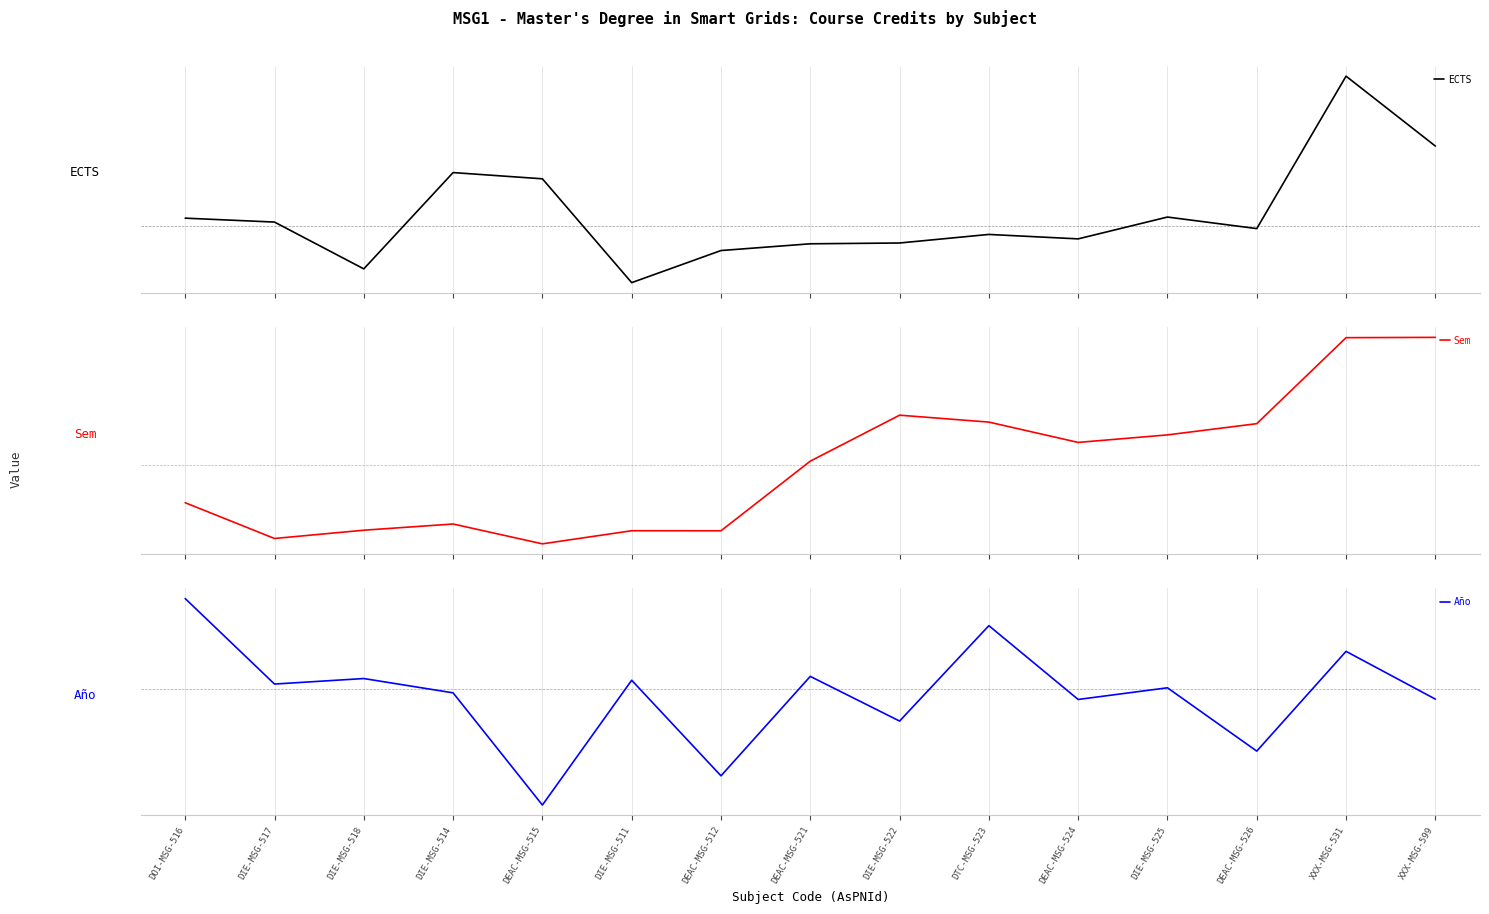

What are all the series names shown in the legend?

ECTS, Sem, Año